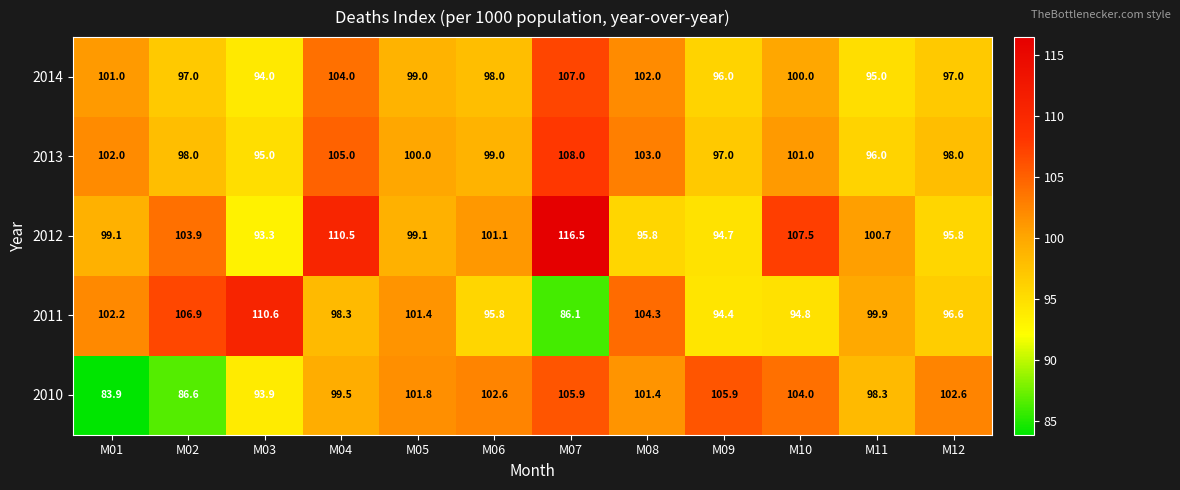

Count the number of categories in the chart.

12